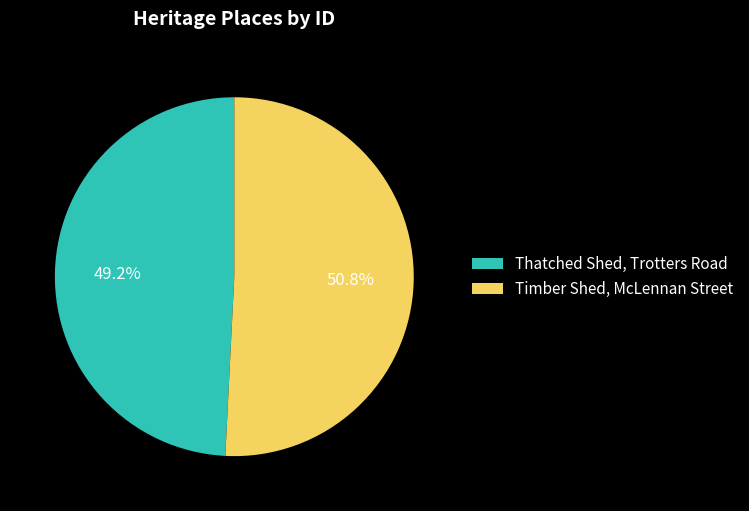

Rank the categories by value from lowest to highest.

Thatched Shed, Trotters Road, Timber Shed, McLennan Street